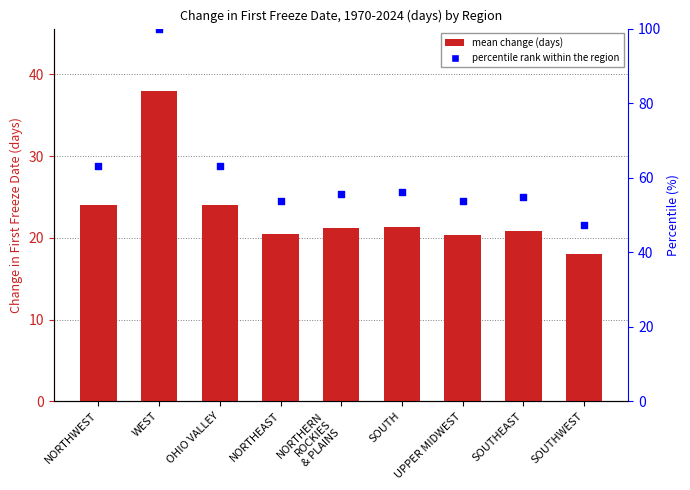

Is the value of percentile rank within the region at NORTHERN
ROCKIES
& PLAINS greater than the value of Mean Change in First Freeze Date (days) at NORTHWEST?

Yes